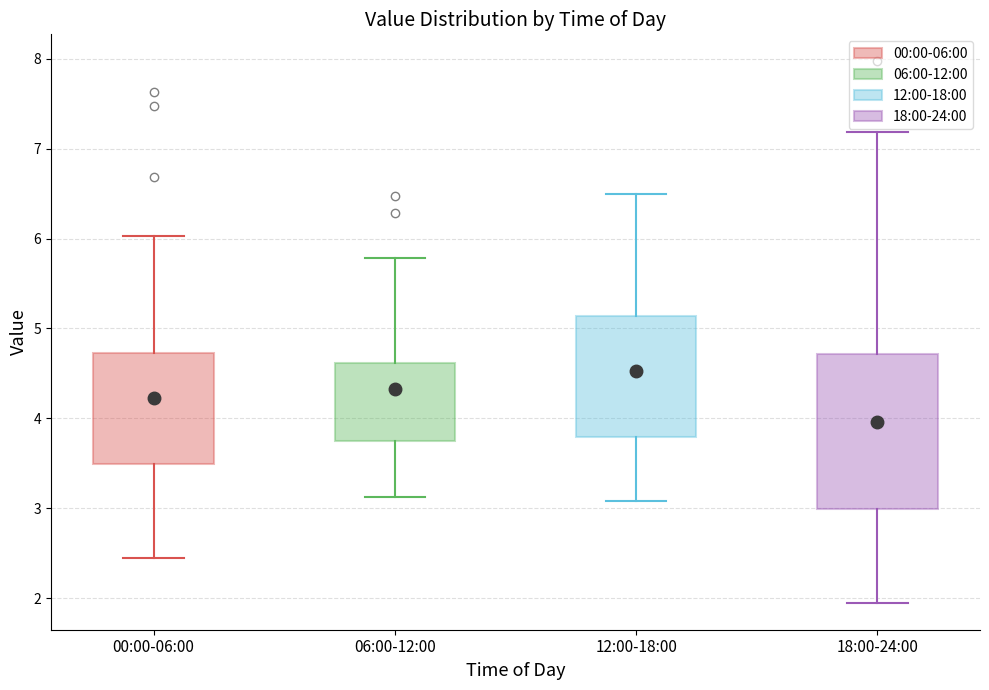

Which box has the lowest median line?

18:00-24:00